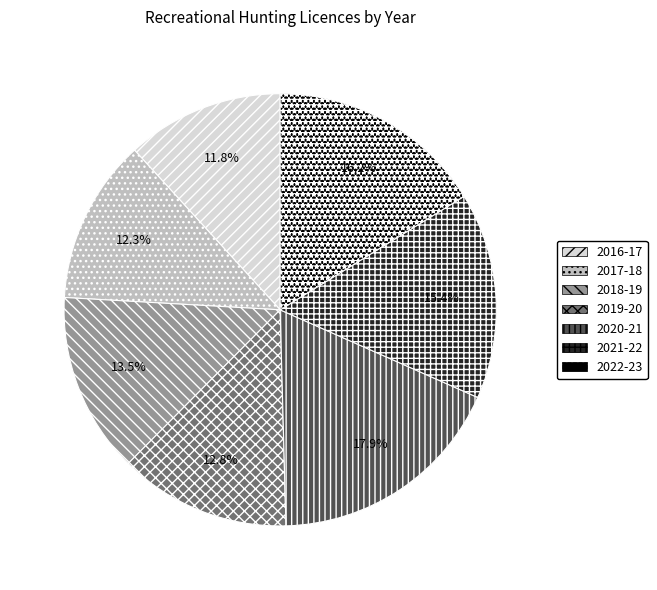

To the nearest percent, what portion does 2017-18 represent?

12%